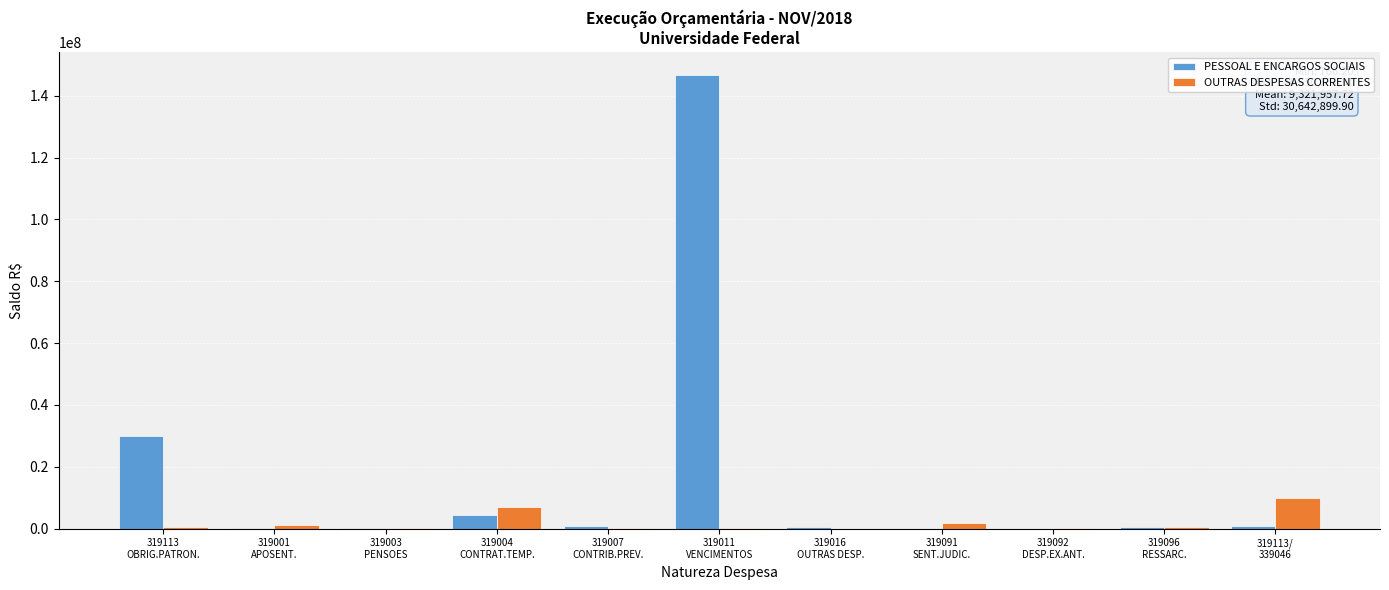

Which series has the largest total across all categories?

PESSOAL E ENCARGOS SOCIAIS